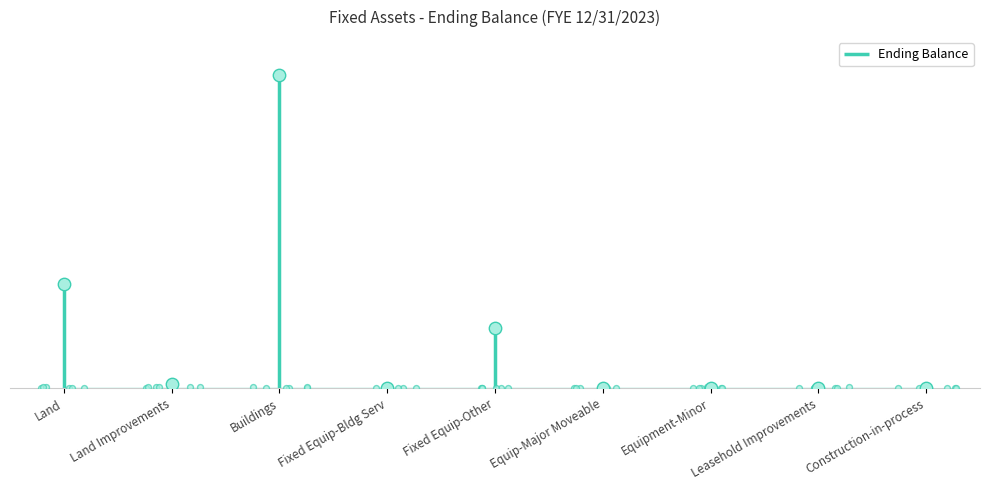

What is the change in value from Fixed Equip-Other to Equip-Major Moveable?

-8320474.0